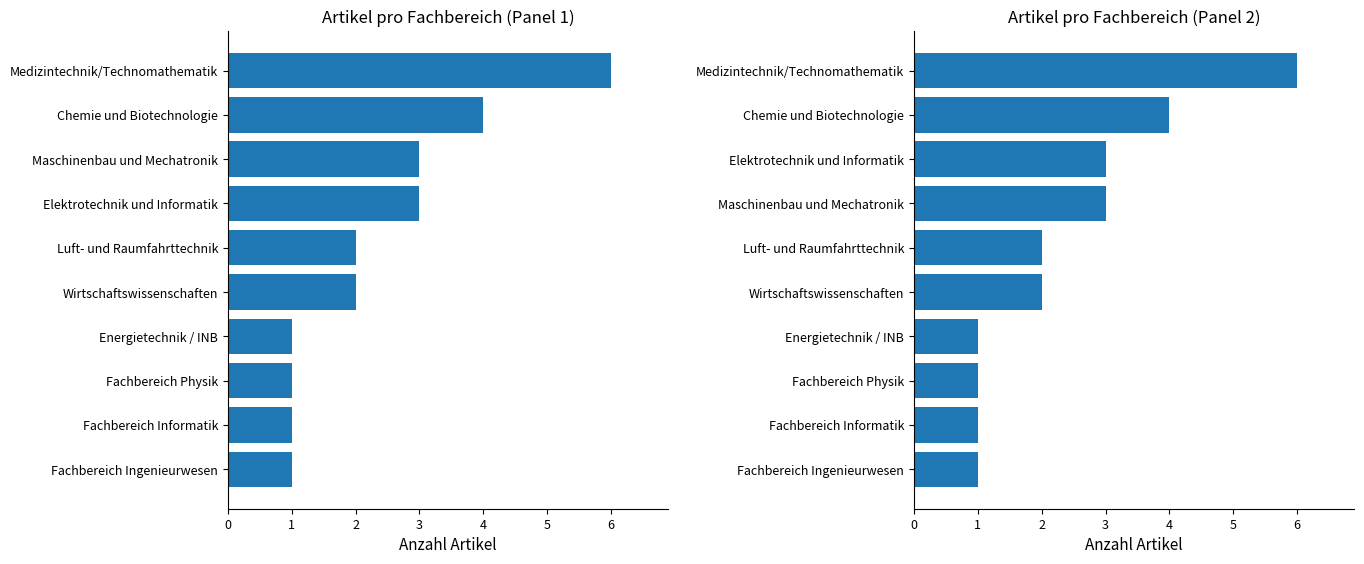

What is the difference between the maximum and second lowest values?

5